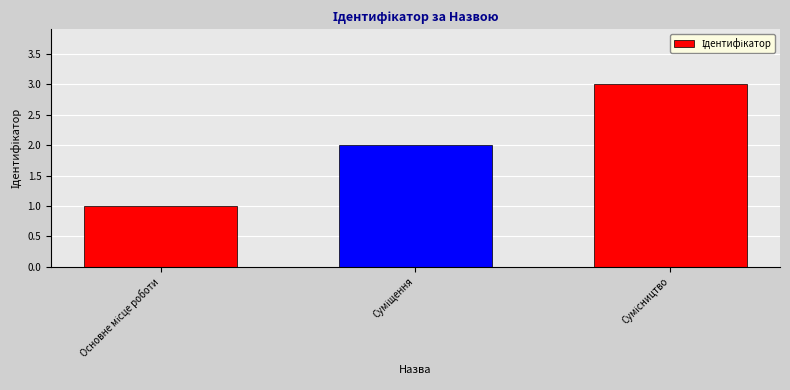

Reading left to right, extract all data points from this chart.

1	2	3